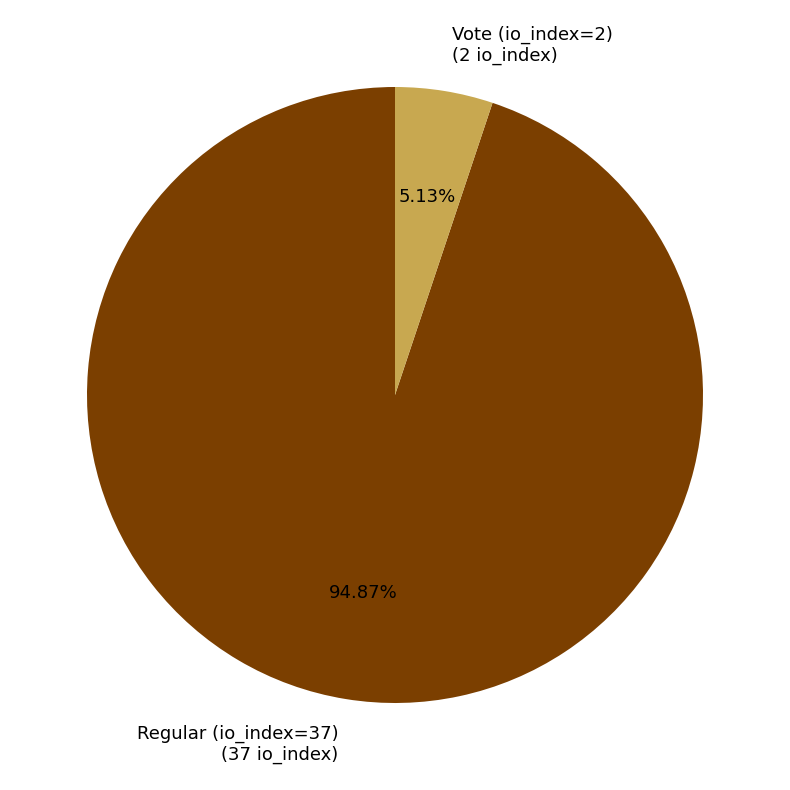

Rank the categories by value from lowest to highest.

Vote (io_index=2), Regular (io_index=37)